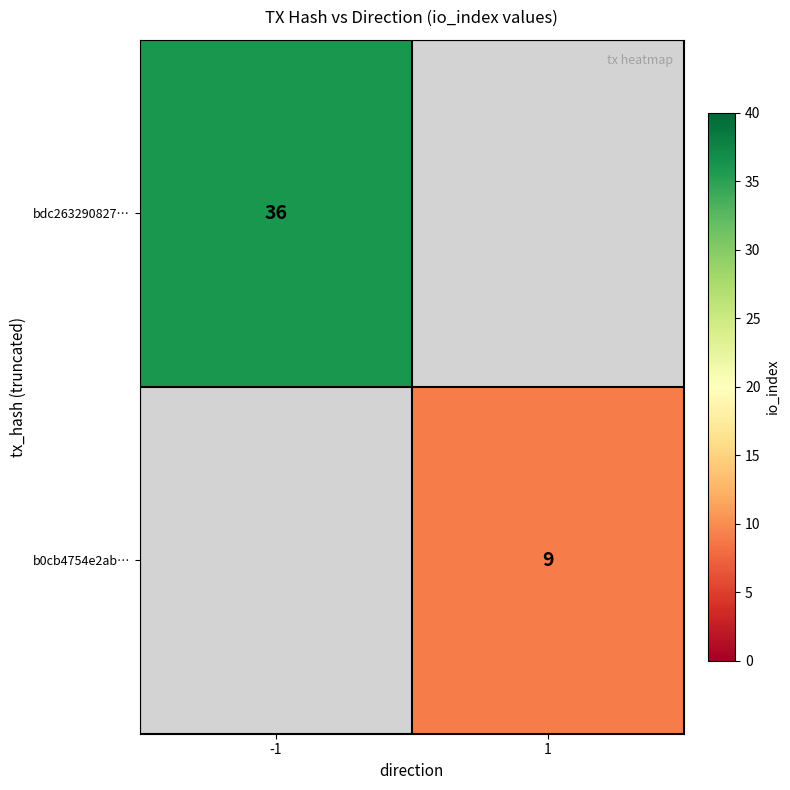

Which has a higher value, 1 or -1?

-1